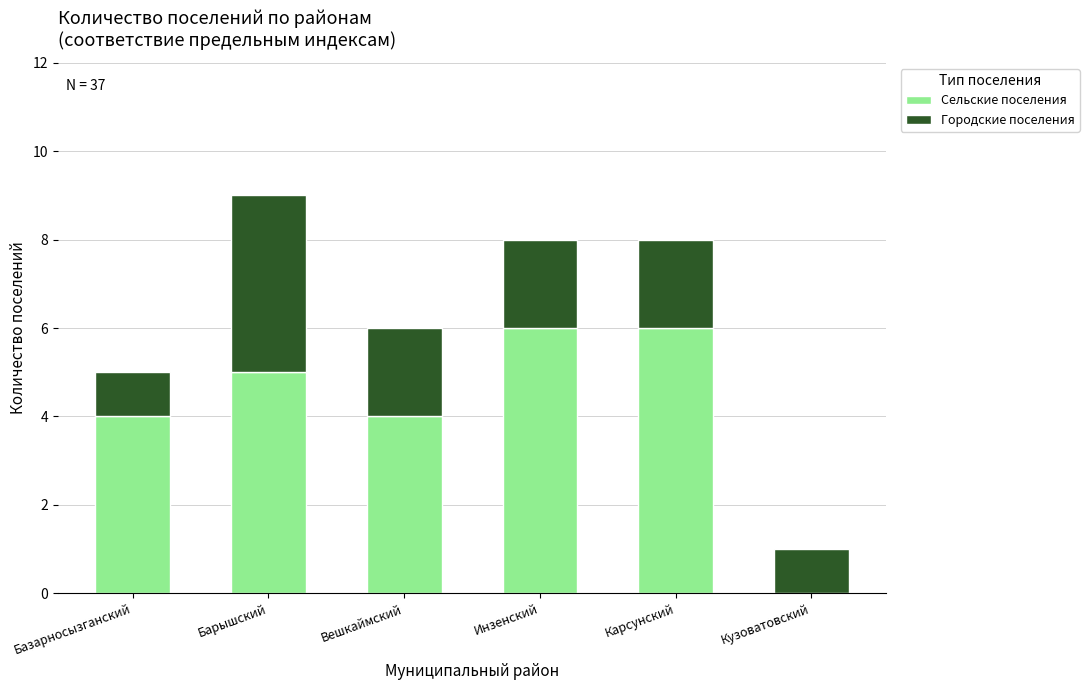

What is the maximum value for Сельские поселения?

6